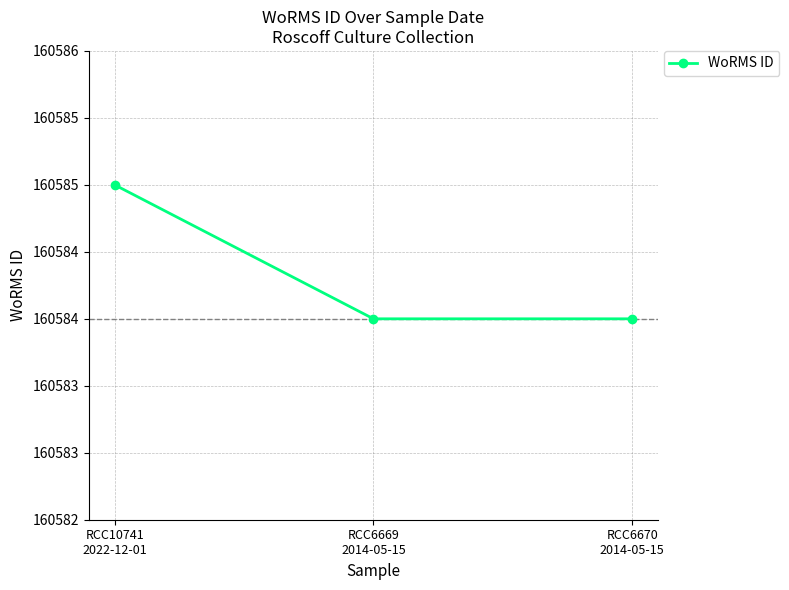

Does the chart display data point markers on the line(s)?

Yes